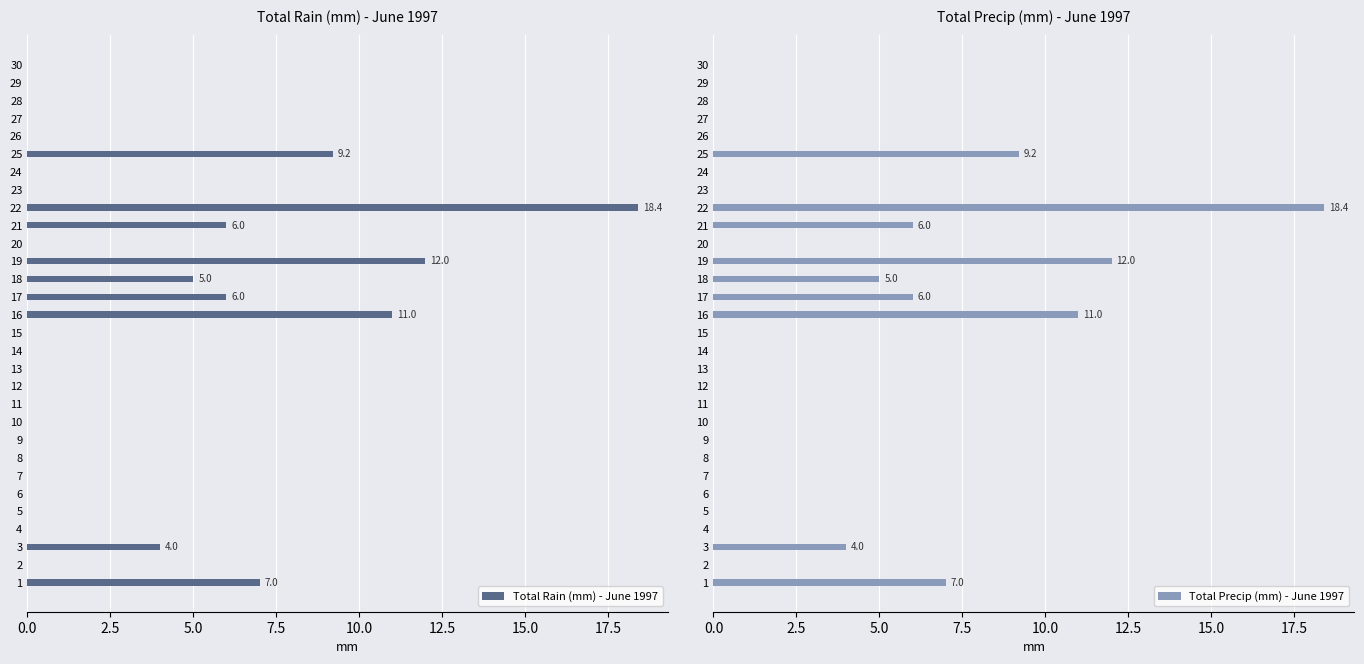

How many data points in Total Precip (mm) - June 1997 are above 0?

9